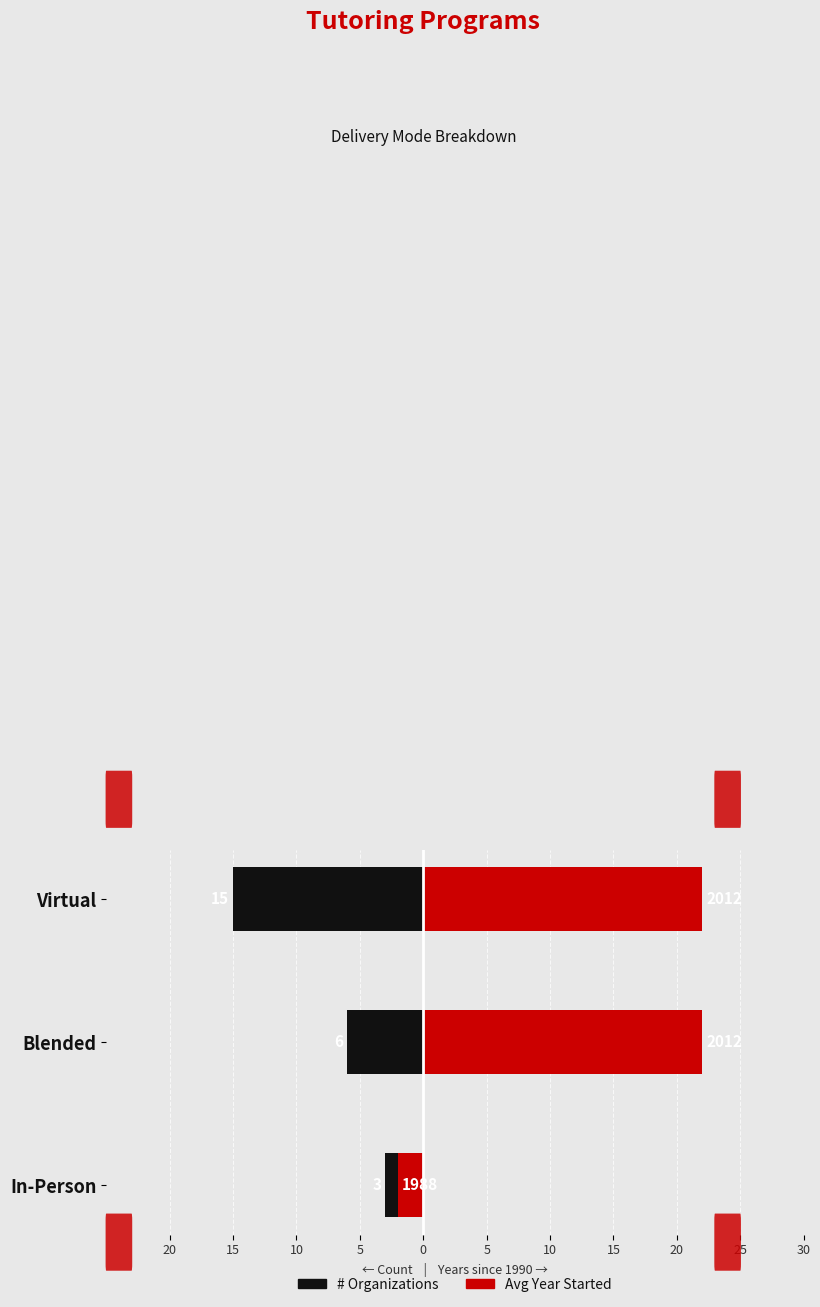

Rank the series at 10 from highest to lowest value.

Avg Year Started (offset 1990), # Organizations